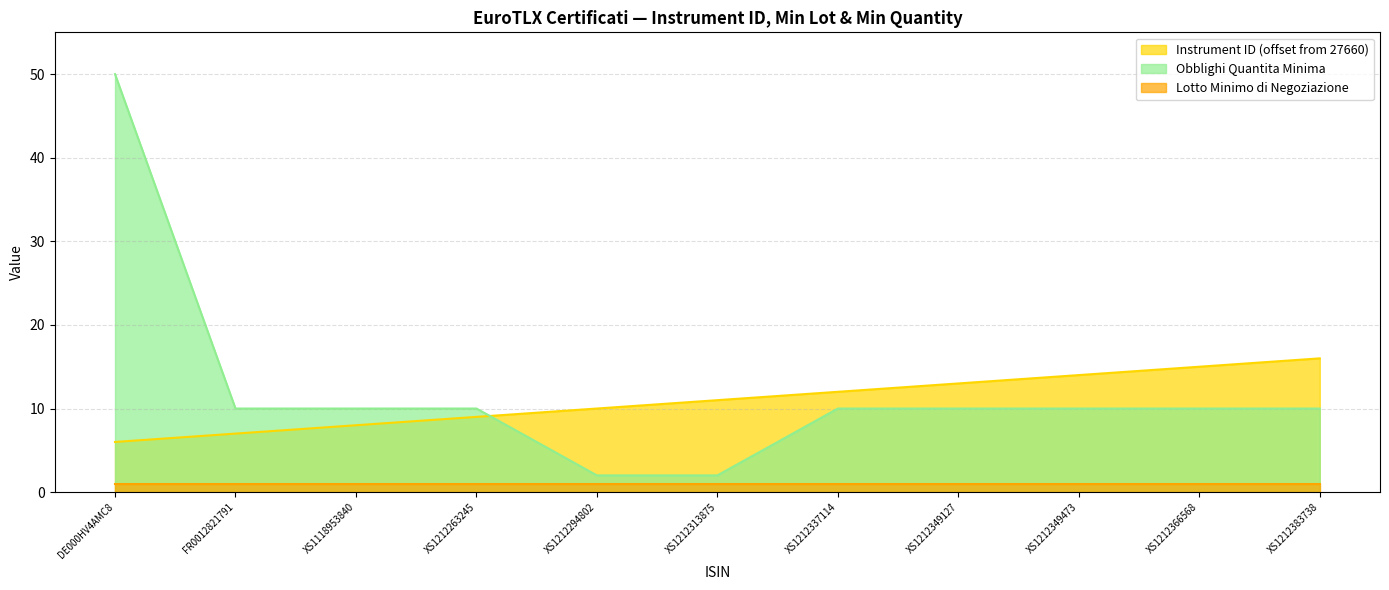

Which series changed the most between XS1212294802 and XS1212349473?

Obblighi Quantita Minima